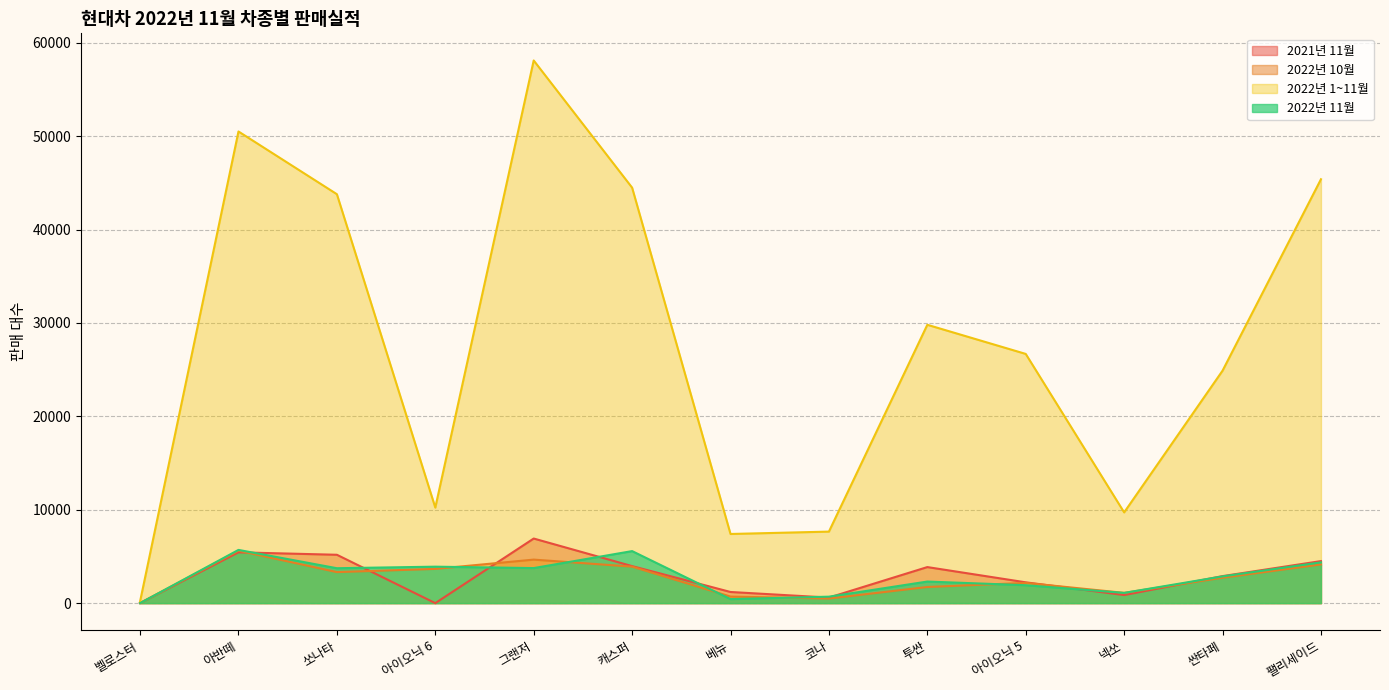

What is the maximum value shown in the chart?

58113